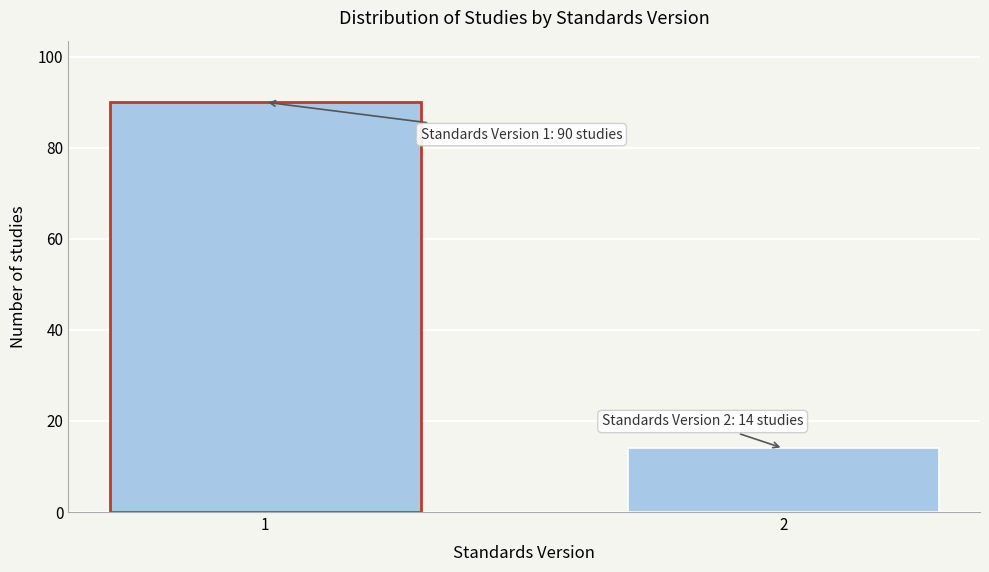

Reading left to right, list all the values displayed in this chart.

90	14